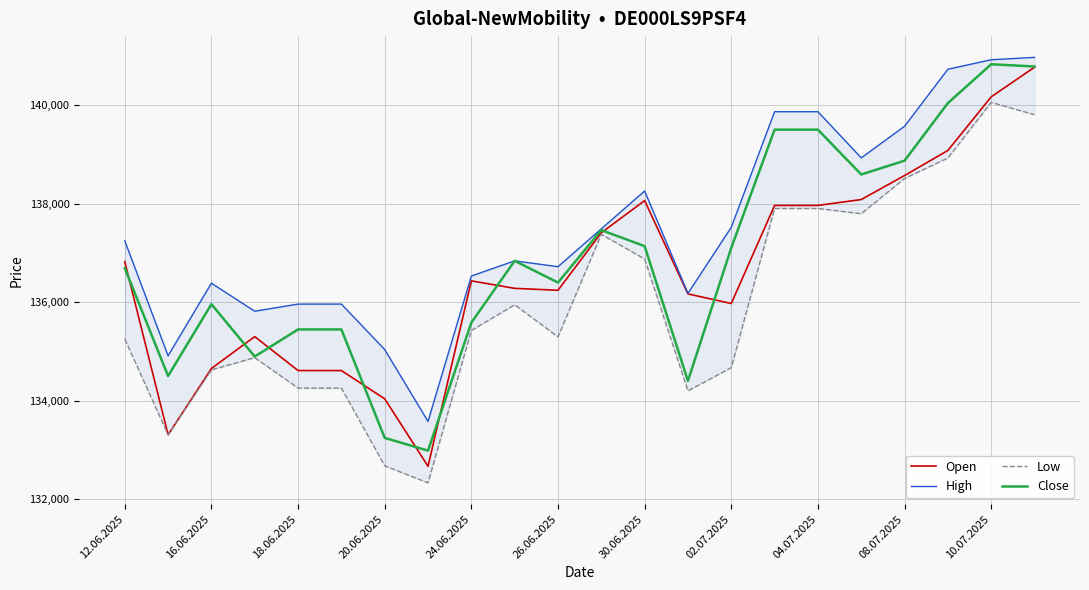

How many lines are shown in the chart?

4